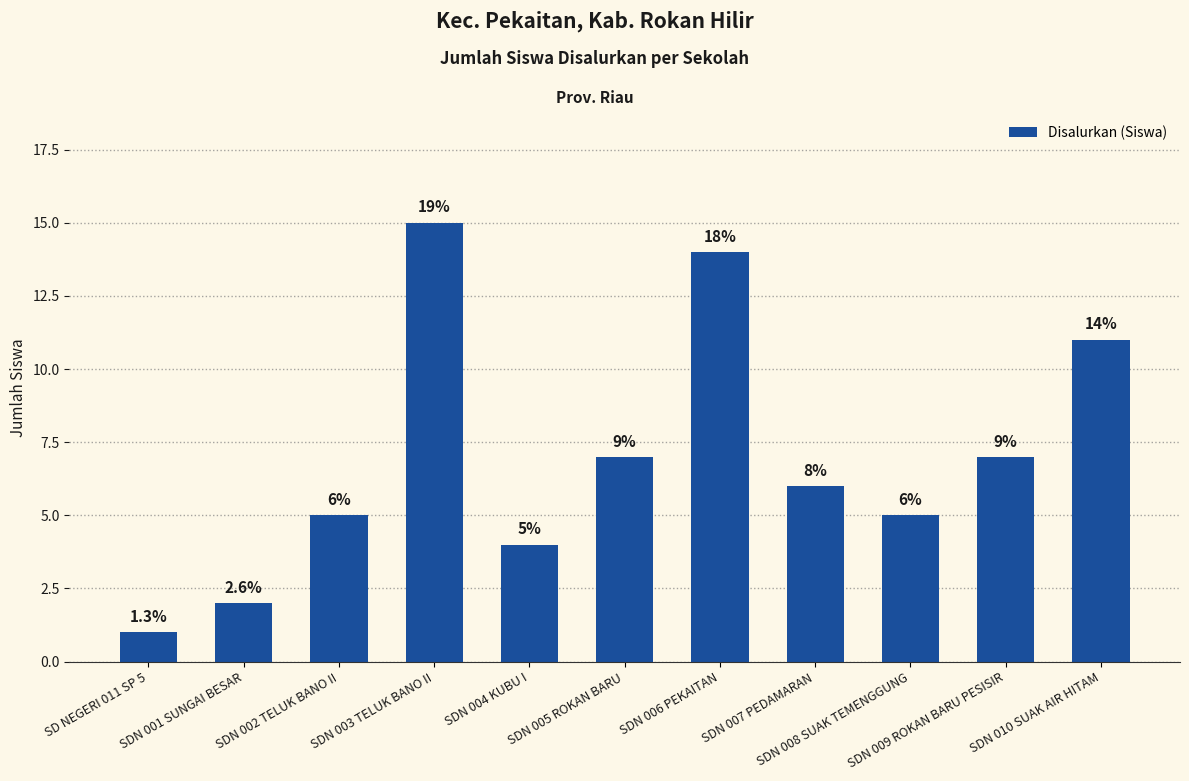

What is the maximum value shown in the chart?

15